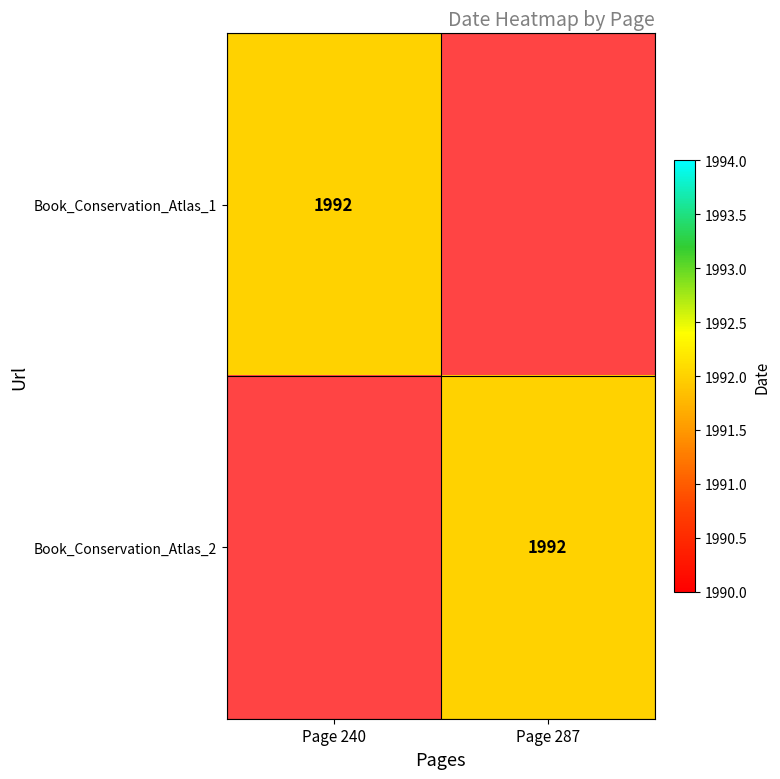

How many categories are shown in the chart?

2